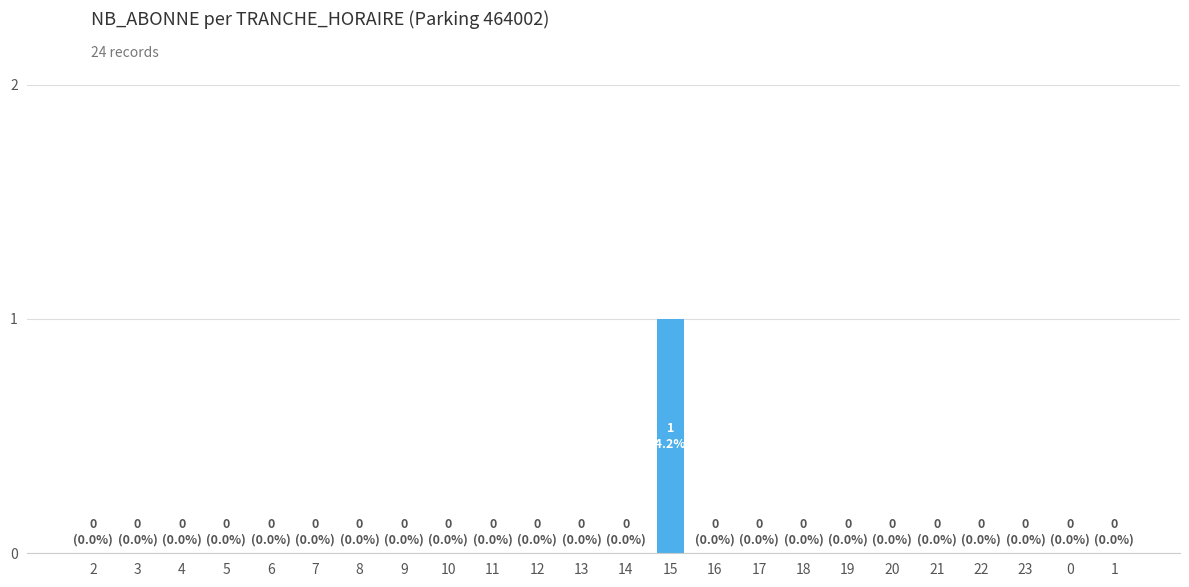

Is it true that the value at 11 is 1?

False